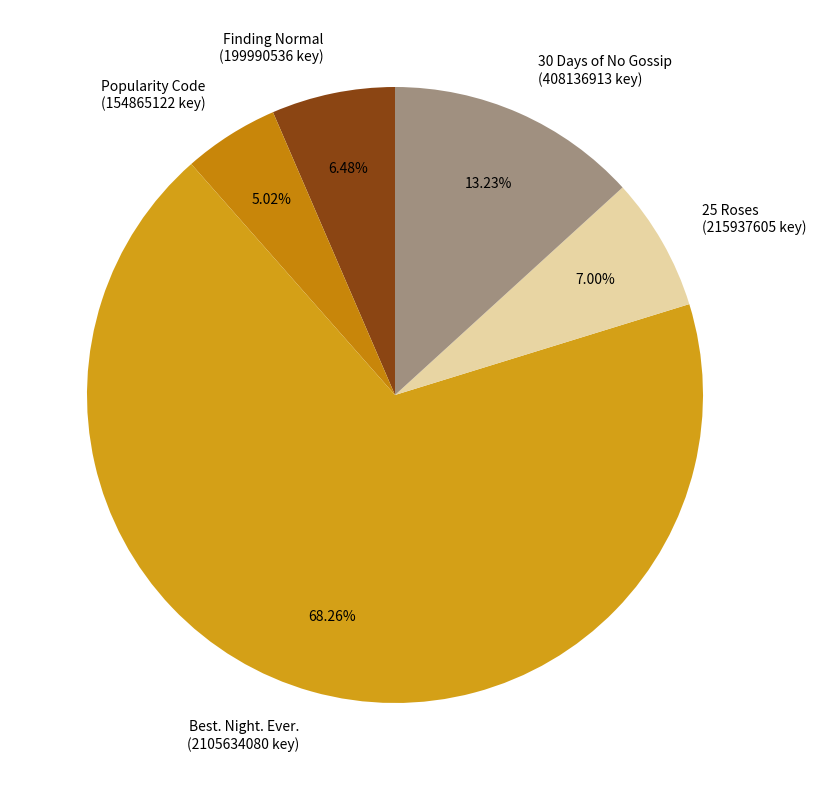

To the nearest percent, what is the combined percentage of Finding Normal and Best. Night. Ever.?

75%